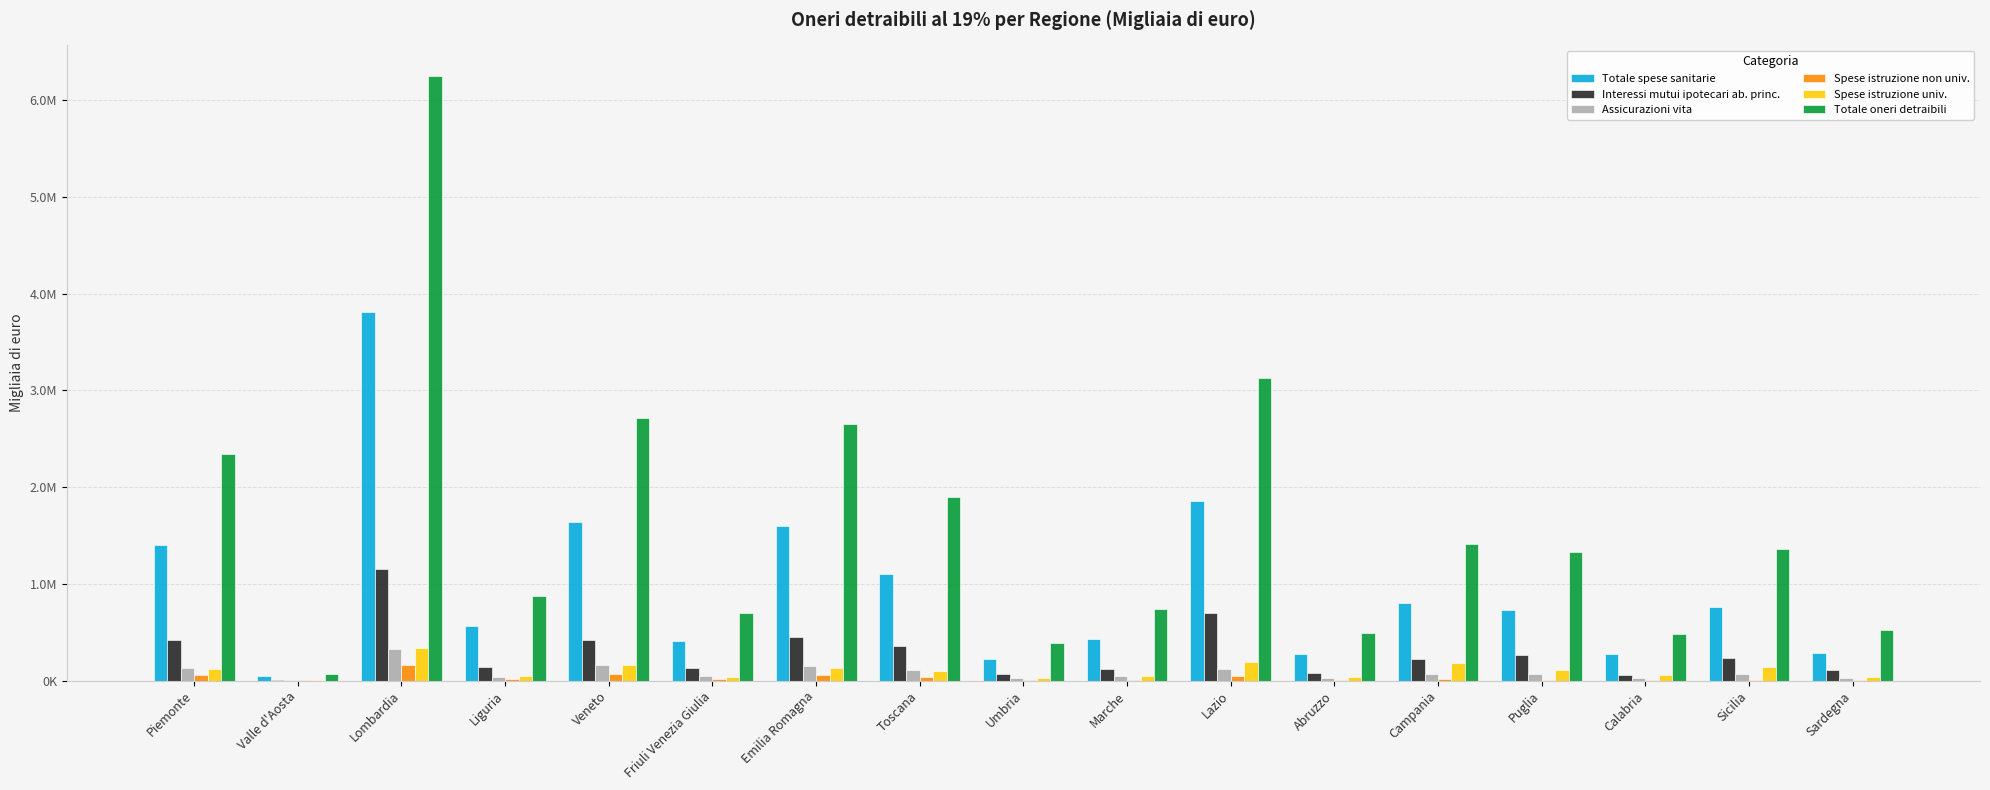

Are the bars horizontal?

No